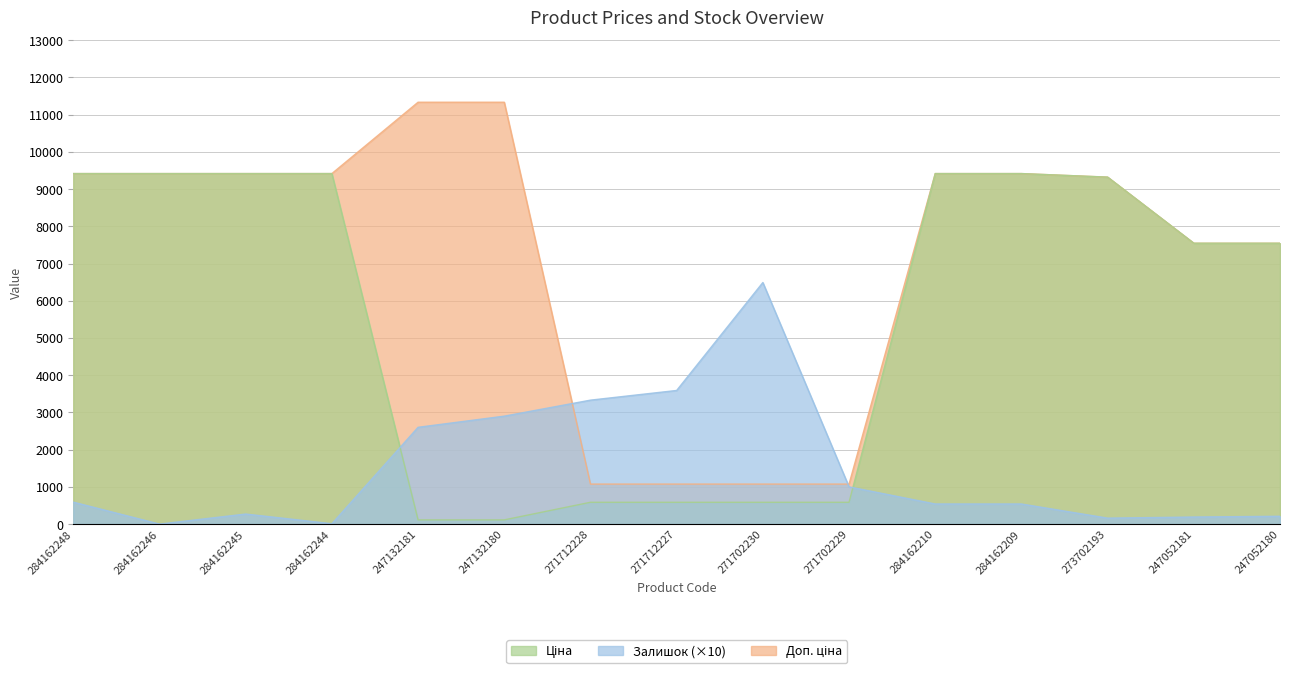

What is the approximate value of Доп. ціна at 271702230?

1074.5